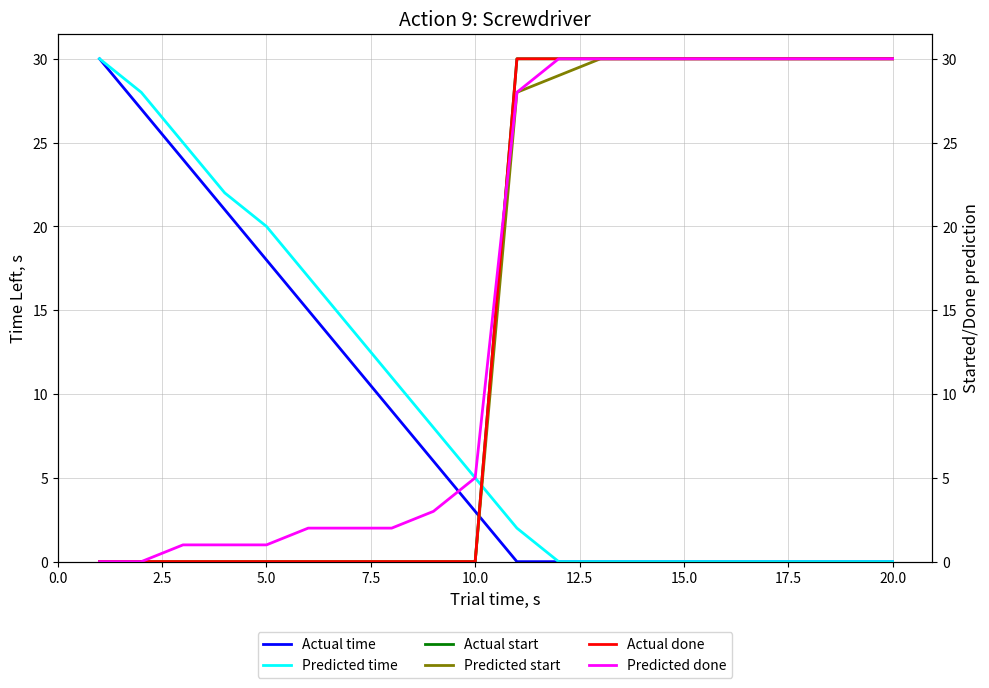

How many lines are shown in the chart?

6